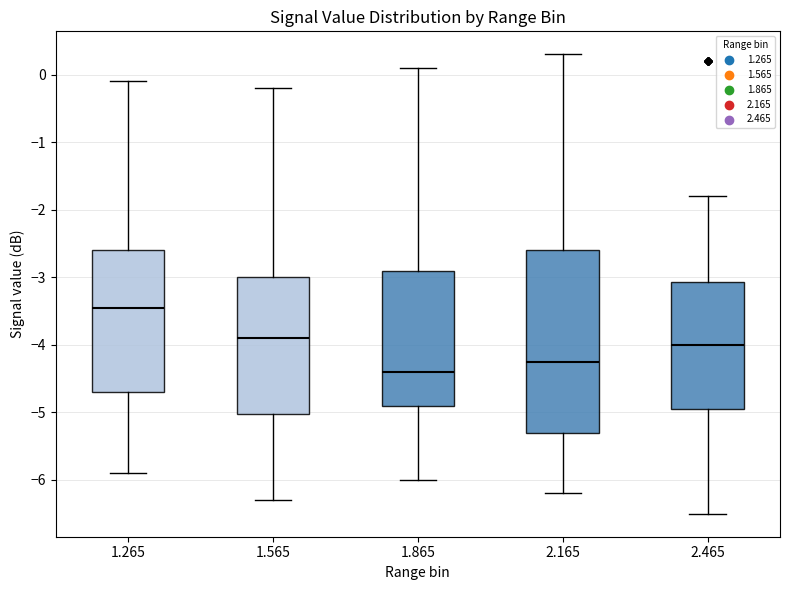

Reading left to right, read every box against the y-axis: the position of its median line, the range the box covers, and the ends of its whiskers. The values are not printed on the chart, so give them approximately, as read against the axis.

1.265: median -3.4, box -4.7 to -2.6, whiskers -5.9 to -0.1
1.565: median -3.9, box -5.0 to -3.0, whiskers -6.3 to -0.2
1.865: median -4.4, box -4.9 to -2.9, whiskers -6.0 to 0.1
2.165: median -4.2, box -5.3 to -2.6, whiskers -6.2 to 0.3
2.465: median -4.0, box -4.9 to -3.1, whiskers -6.5 to -1.8